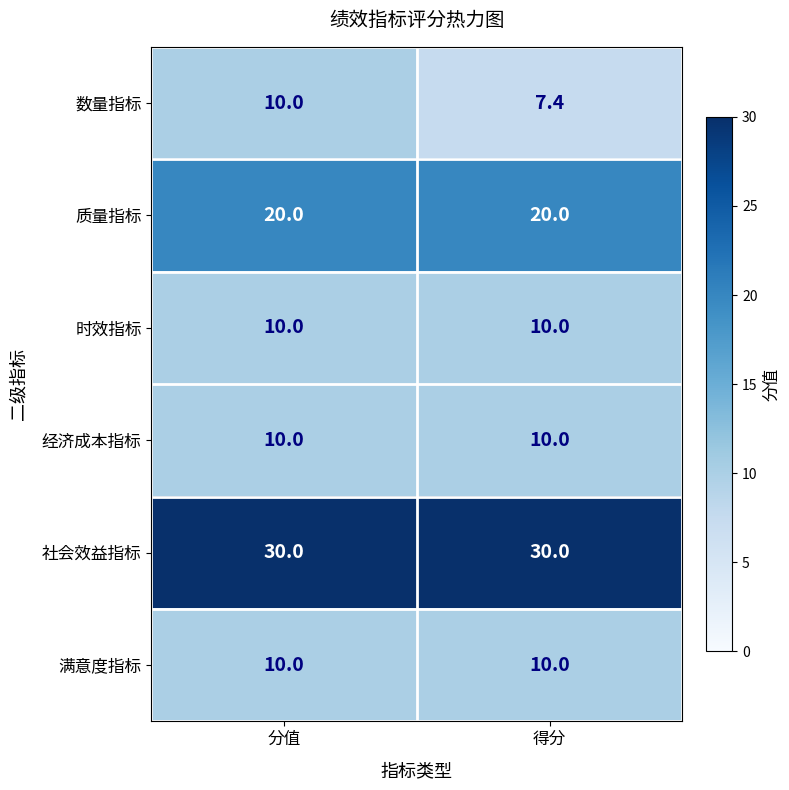

Reading right to left, extract all data points from this chart.

数量指标: 7.4	10.0
质量指标: 20.0	20.0
时效指标: 10.0	10.0
经济成本指标: 10.0	10.0
社会效益指标: 30.0	30.0
满意度指标: 10.0	10.0